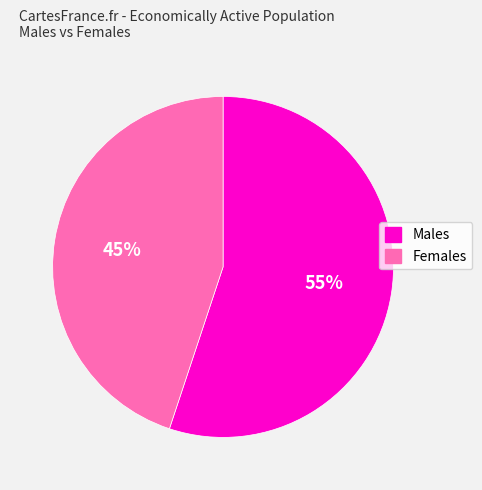

Is the sum of Males and Females greater than half?

Yes